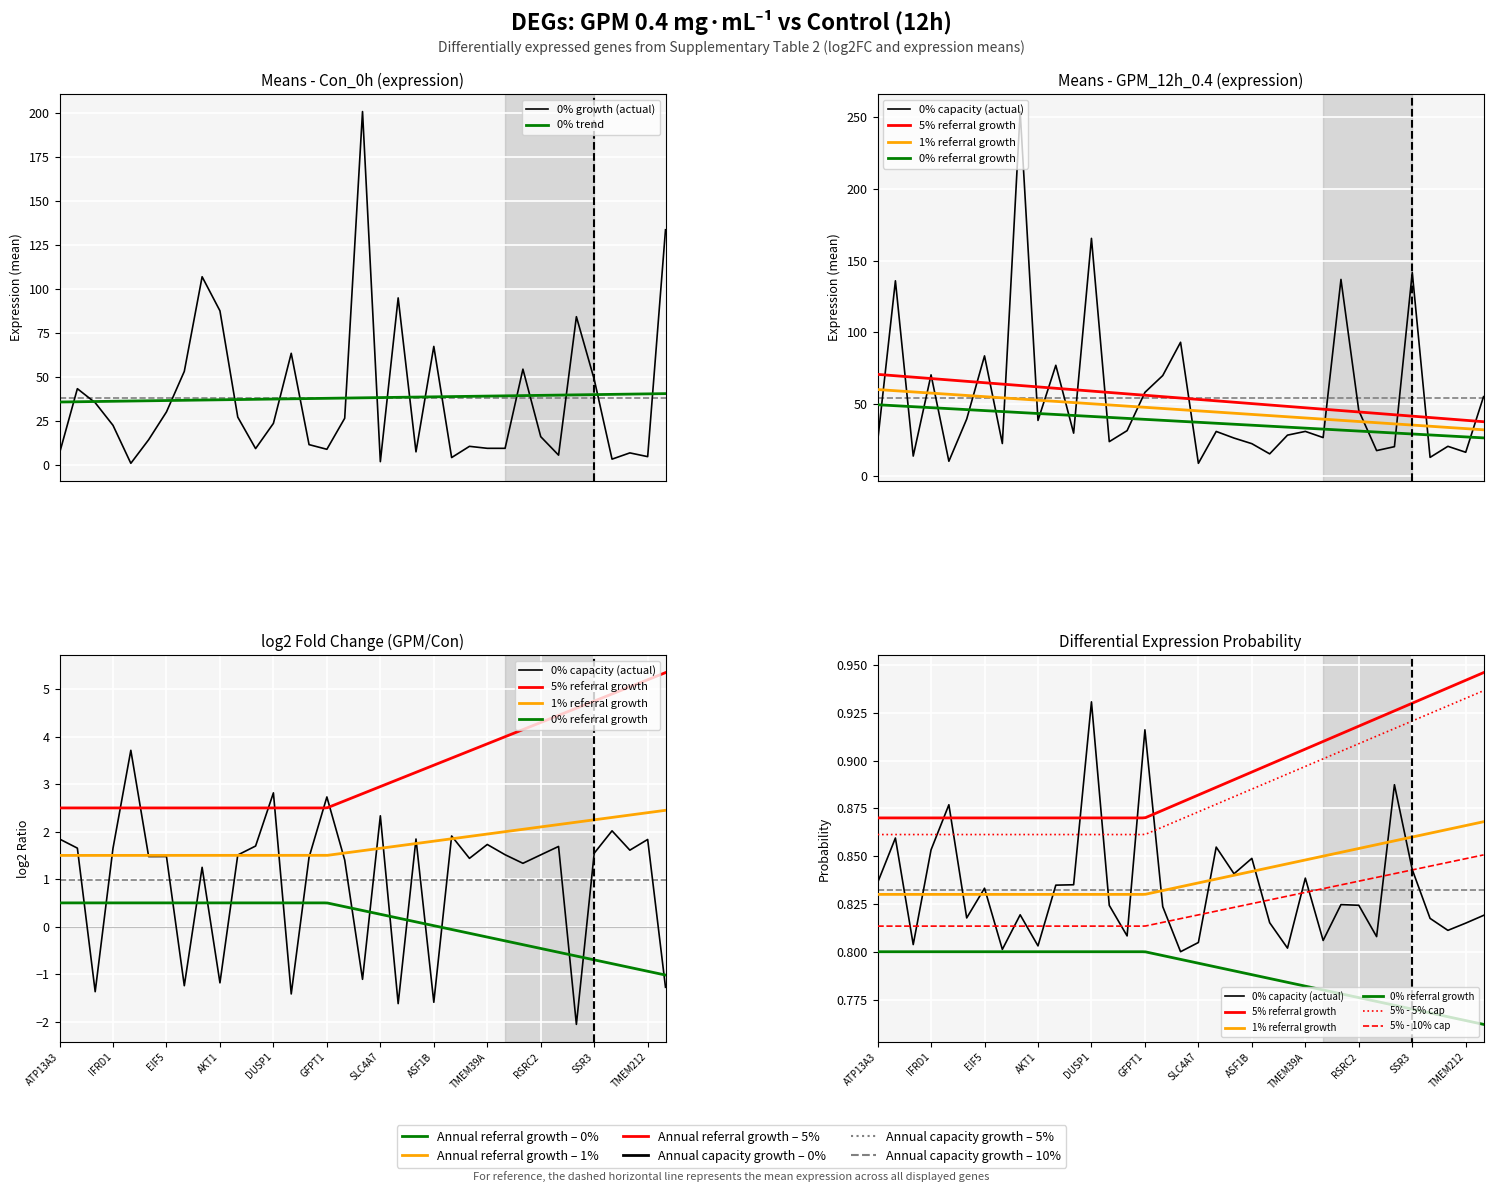

Which series has the largest total across all categories?

Means_GPM_12h